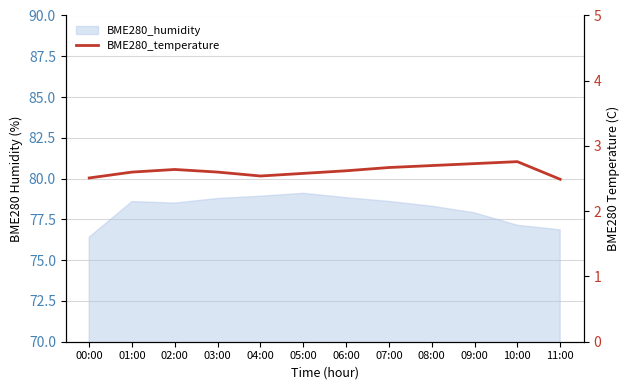

Count the values in the range 2 to 3.

12